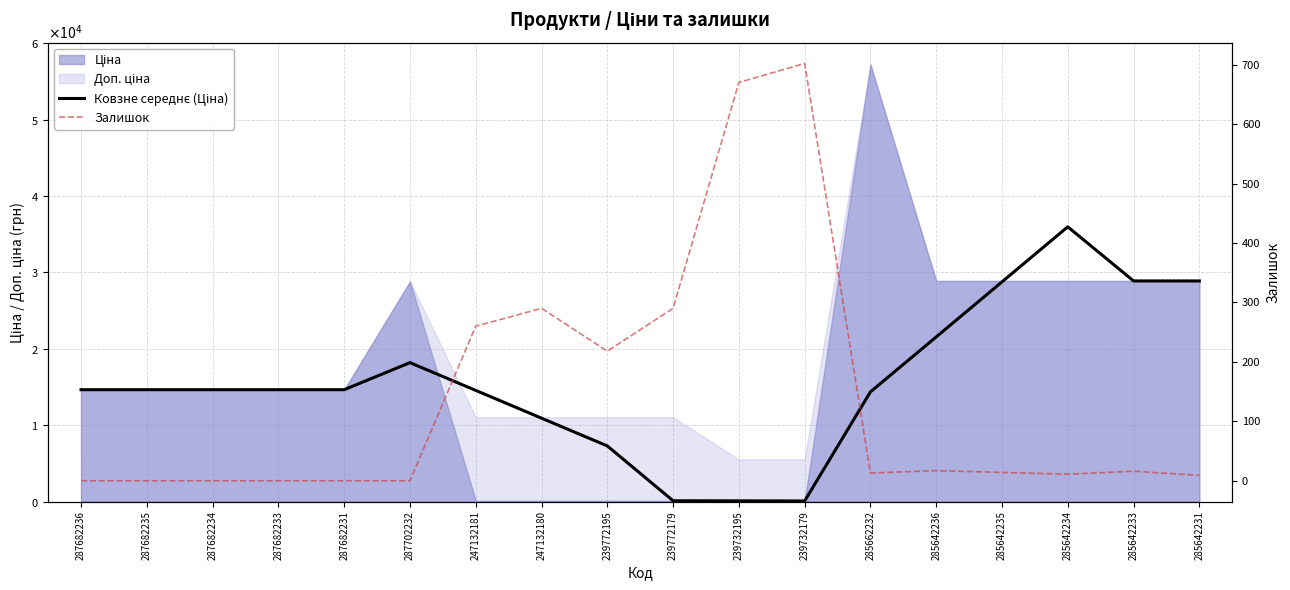

How many lines are shown in the chart?

2